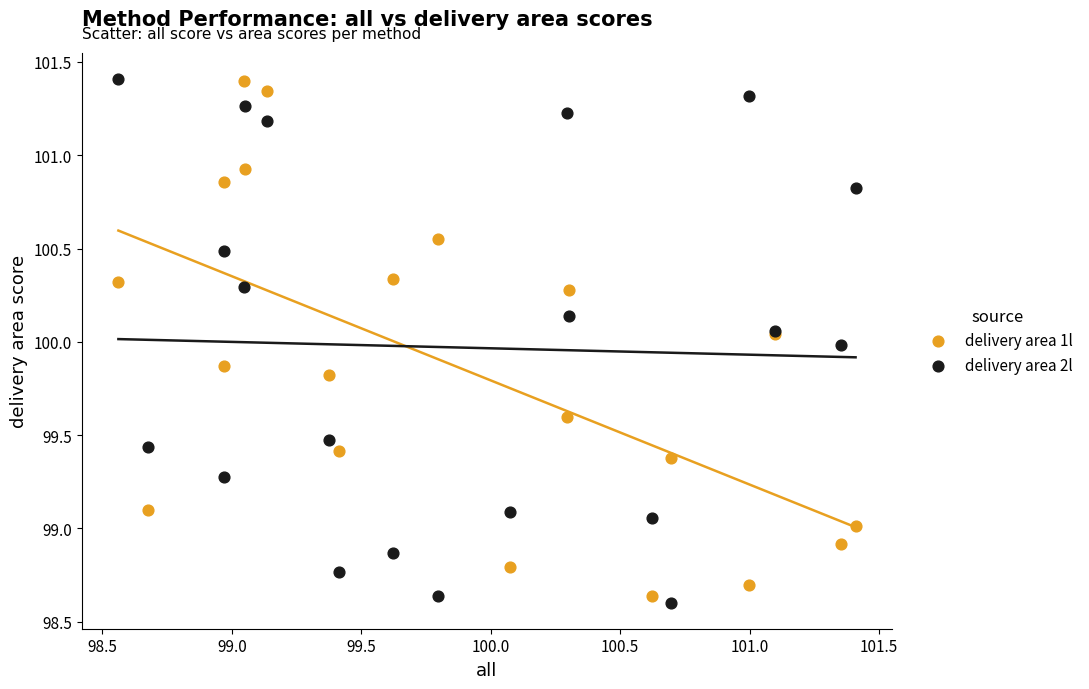

What is the X range (max minus min) for the scatter plot?

2.8